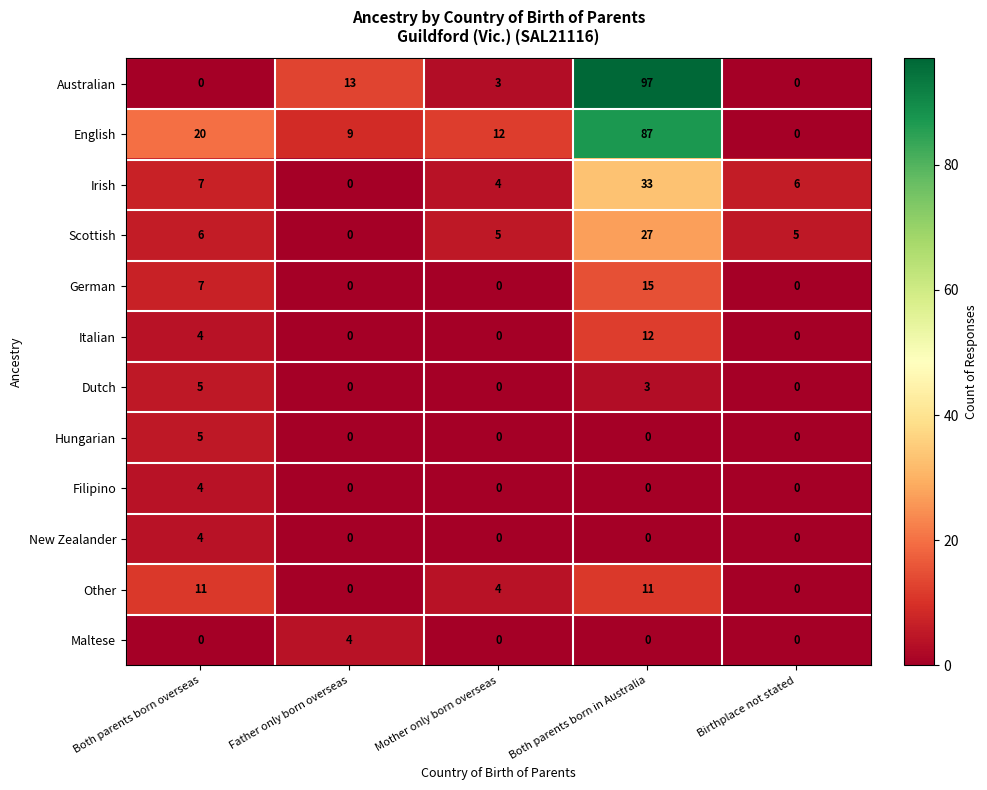

List the labels in order of English value, smallest first.

Birthplace not stated, Father only born overseas, Mother only born overseas, Both parents born overseas, Both parents born in Australia